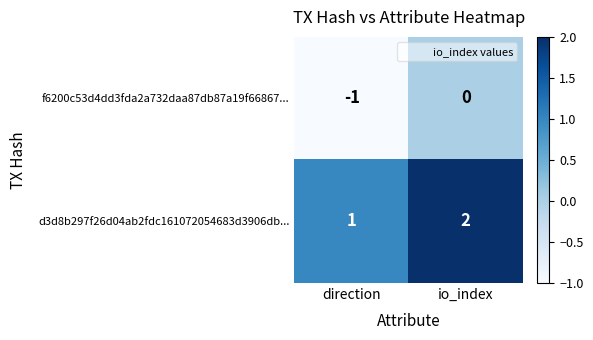

What is the total value across all series at io_index?

2